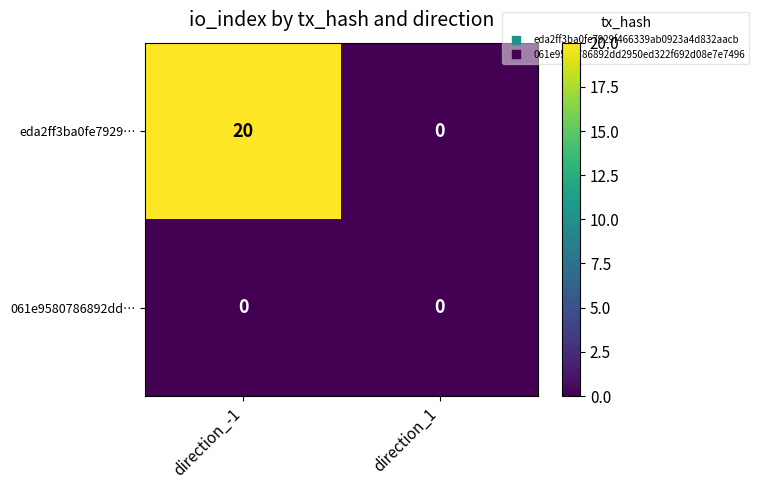

Count the number of data series in this chart.

2